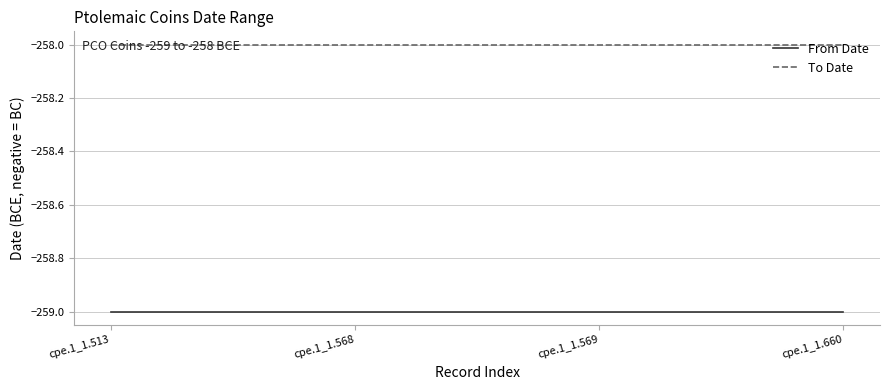

Is the value of From Date at cpe.1_1.513 greater than the value of To Date at cpe.1_1.513?

No